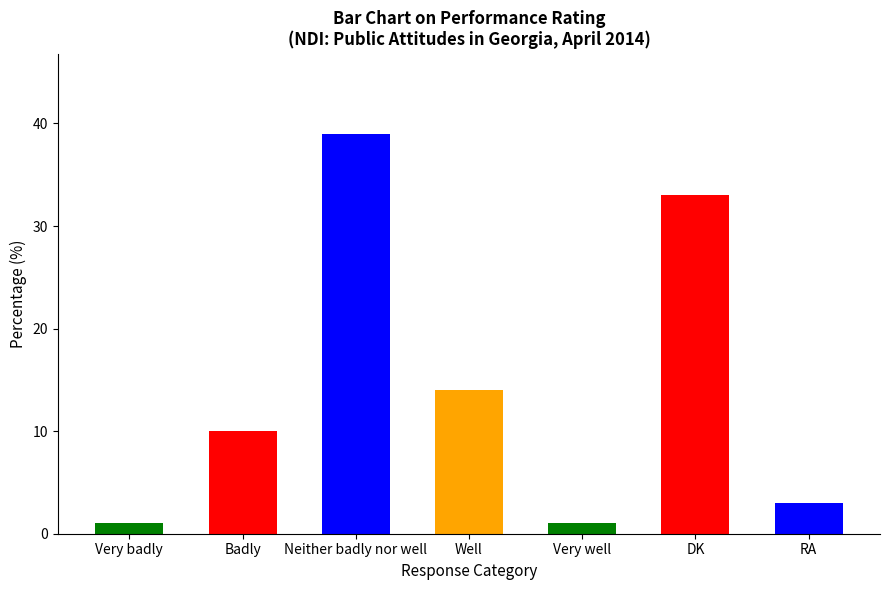

Are the bars horizontal?

No